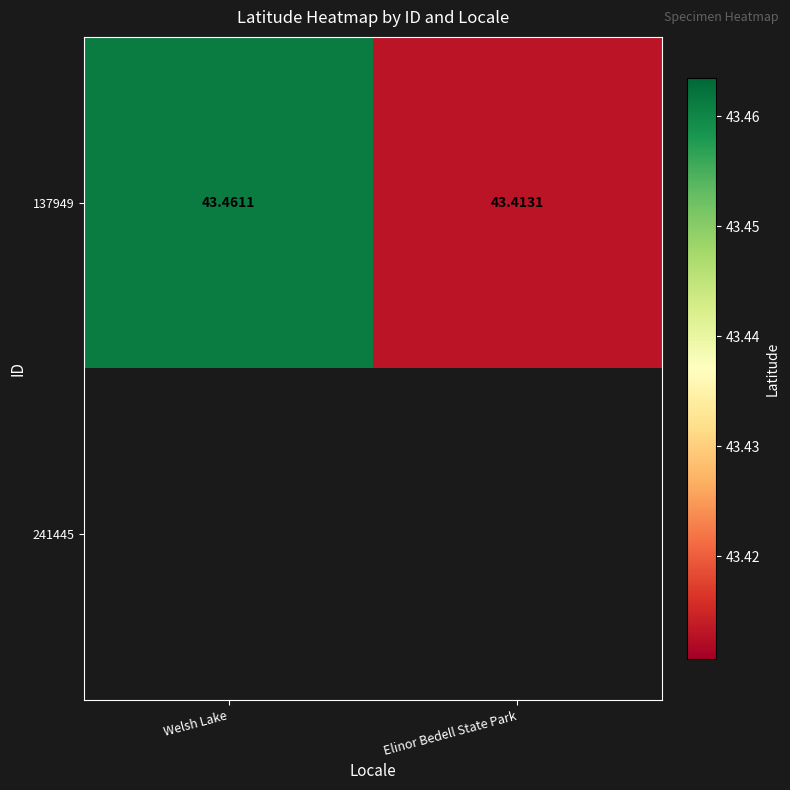

At which category does the chart reach its peak across all series?

Welsh Lake